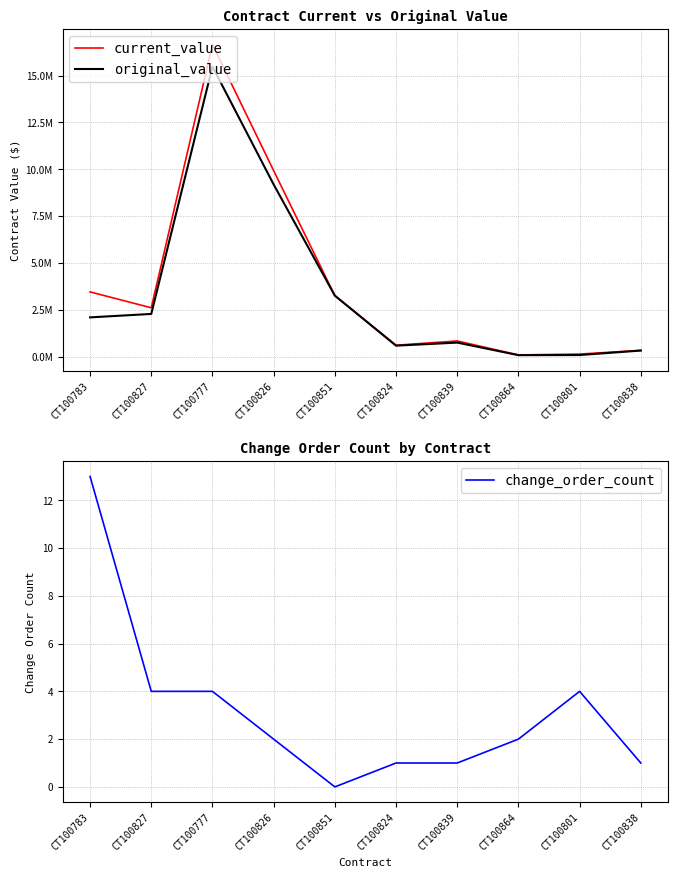

True or false: original_value has more than 2 points higher than both neighbors.

False